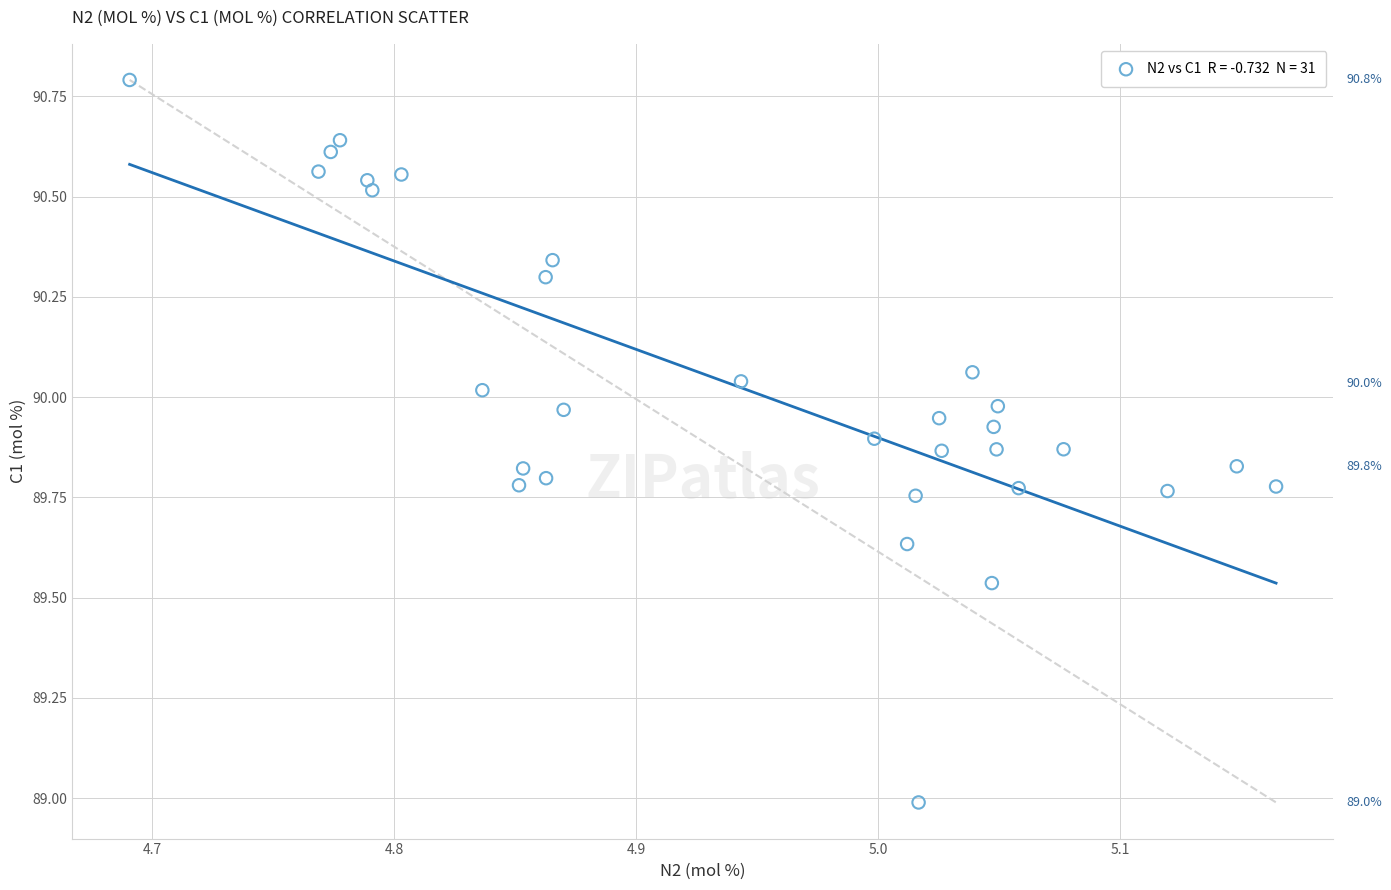

What is the range of Y values (max minus min)?

1.8